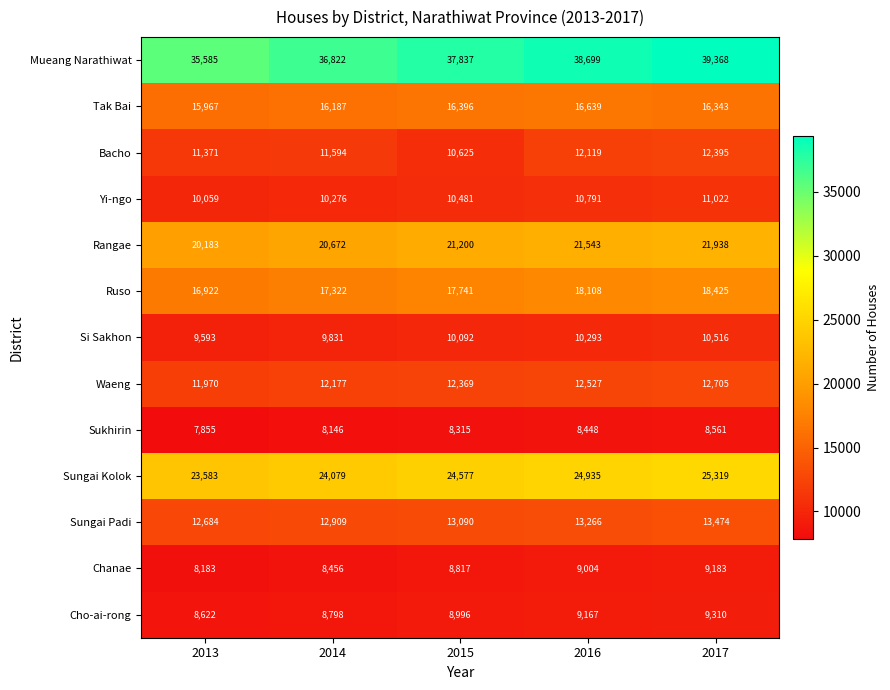

List the series in order of their peak value, highest first.

Mueang Narathiwat, Sungai Kolok, Rangae, Ruso, Tak Bai, Sungai Padi, Waeng, Bacho, Yi-ngo, Si Sakhon, Cho-ai-rong, Chanae, Sukhirin